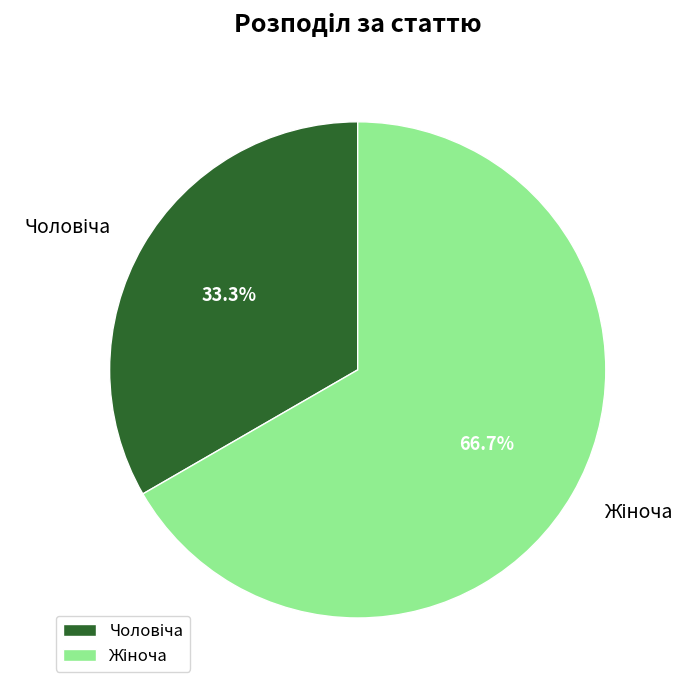

Combined, do Жіноча and Чоловіча account for over 50%?

Yes